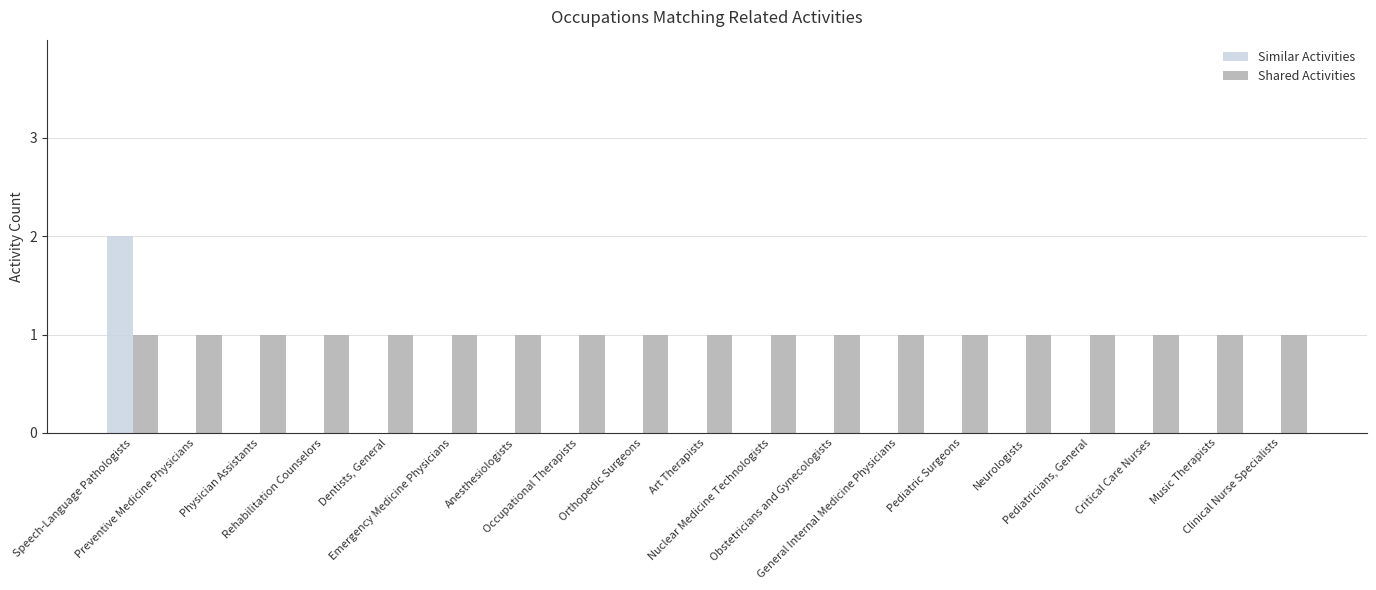

The value of Similar Activities at Clinical Nurse Specialists is 0. True or false?

True